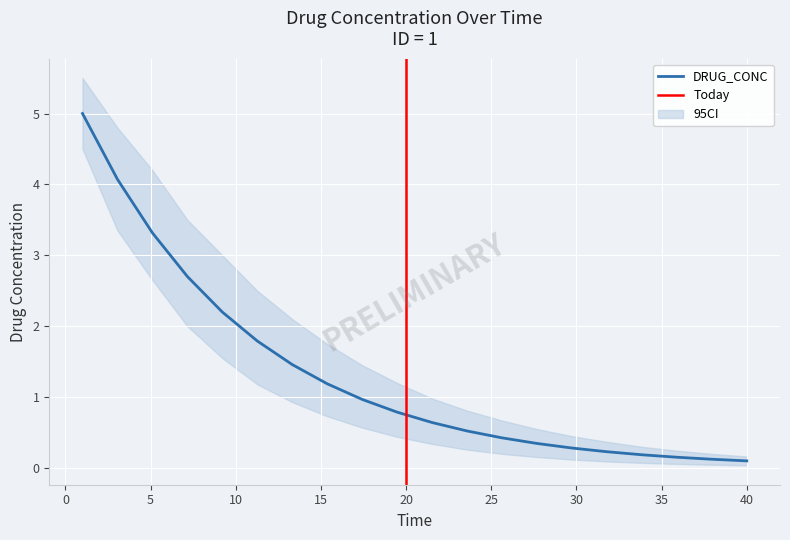

What is the maximum value for DRUG_CONC?

5.0